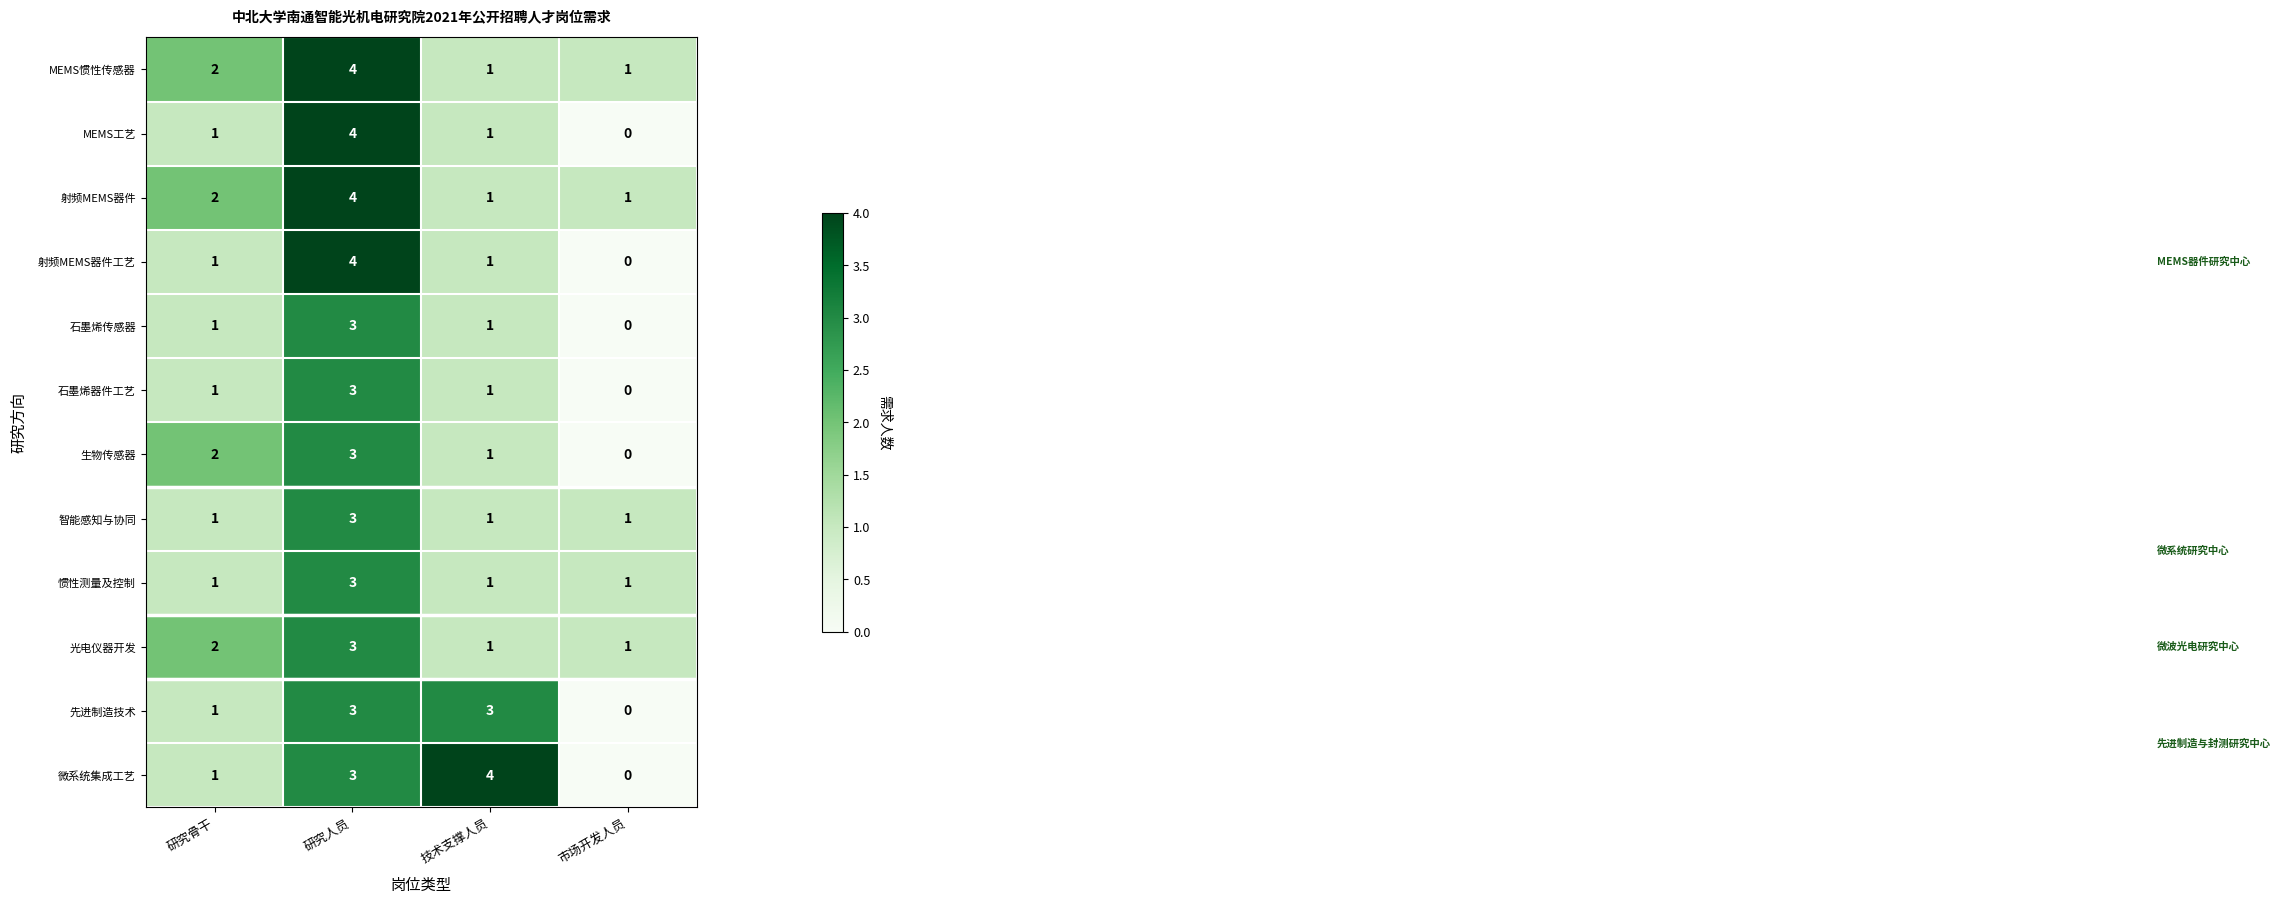

Is the value of 射频MEMS器件 at 研究人员 greater than the value of 光电仪器开发 at 市场开发人员?

Yes